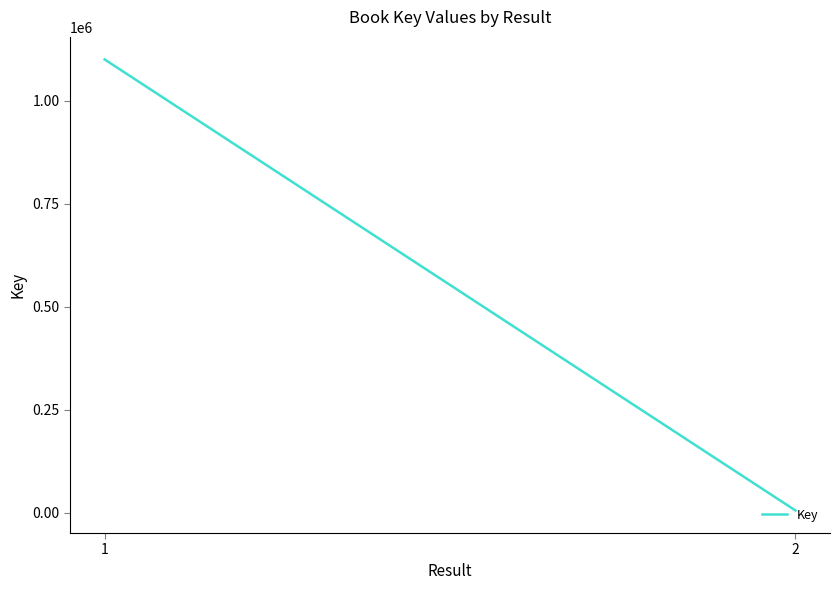

Reading left to right, what are all the values shown in this chart?

1=1100691	2=6007